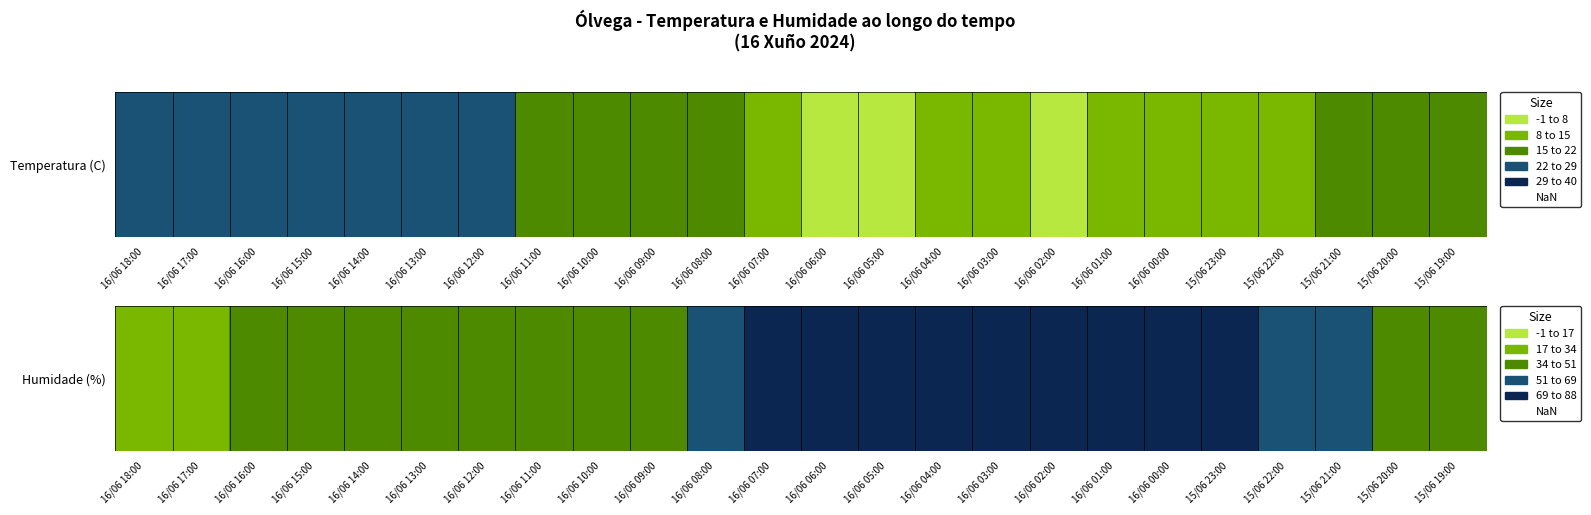

List the labels in order of value, smallest first.

16/06 17:00, 16/06 18:00, 16/06 16:00, 16/06 14:00, 16/06 15:00, 16/06 13:00, 16/06 12:00, 16/06 11:00, 15/06 19:00, 16/06 10:00, 15/06 20:00, 16/06 09:00, 15/06 21:00, 16/06 08:00, 15/06 22:00, 15/06 23:00, 16/06 04:00, 16/06 00:00, 16/06 07:00, 16/06 06:00, 16/06 05:00, 16/06 01:00, 16/06 03:00, 16/06 02:00